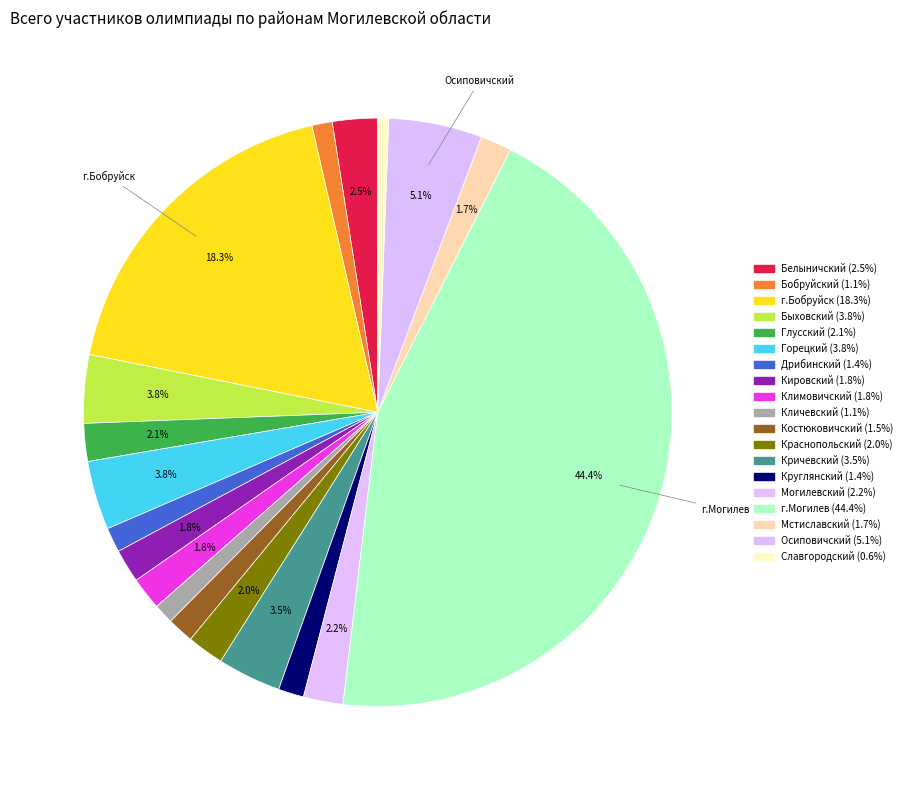

Count the number of slices in the pie.

19